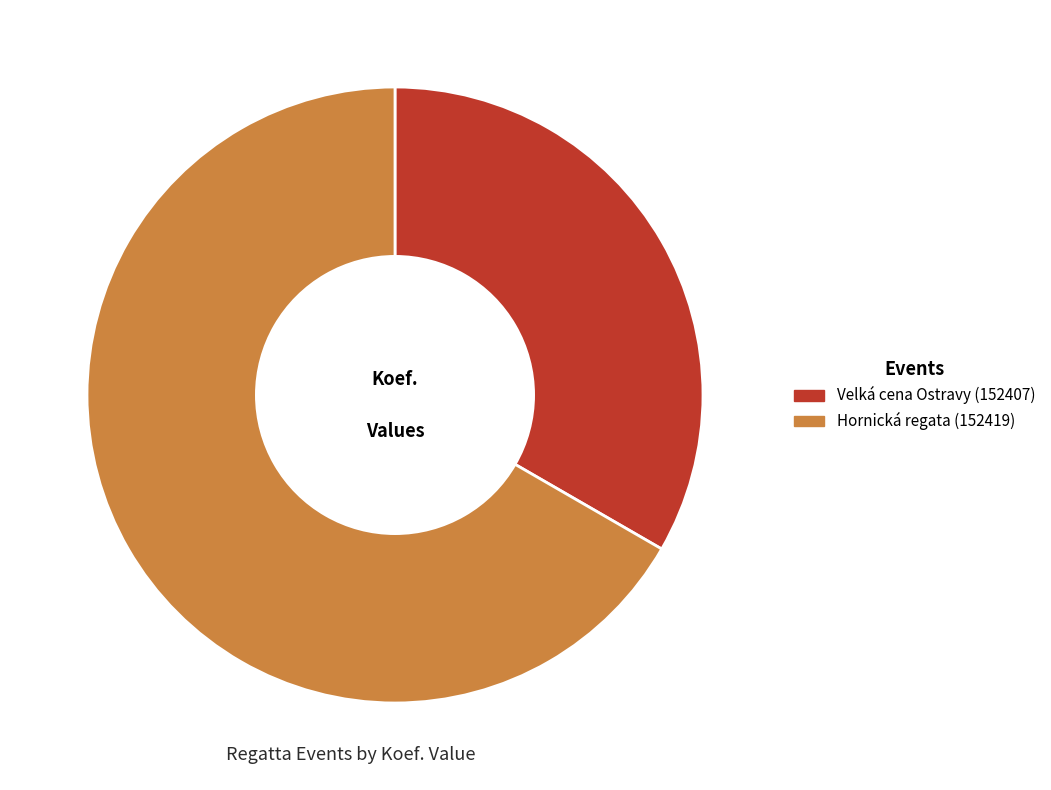

Is there a majority slice in this chart?

Yes